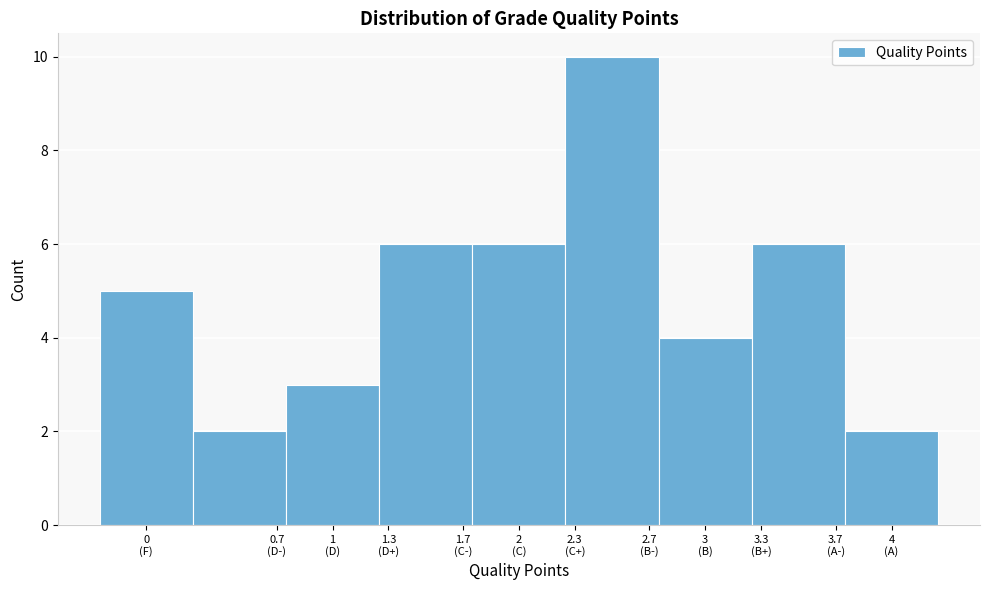

Reading right to left, what are all the values shown in this chart?

2	6	4	10	6	6	3	2	5